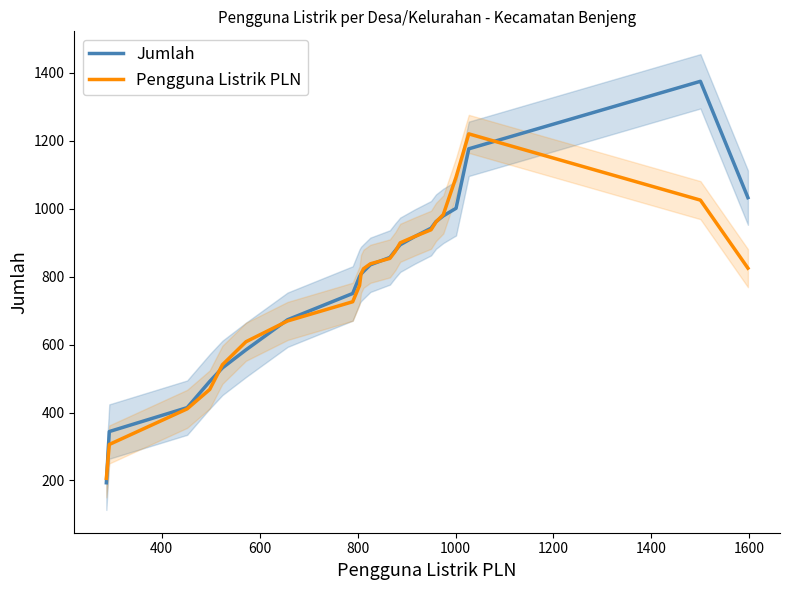

What is the highest value of the Pengguna Listrik PLN series?

1220.0